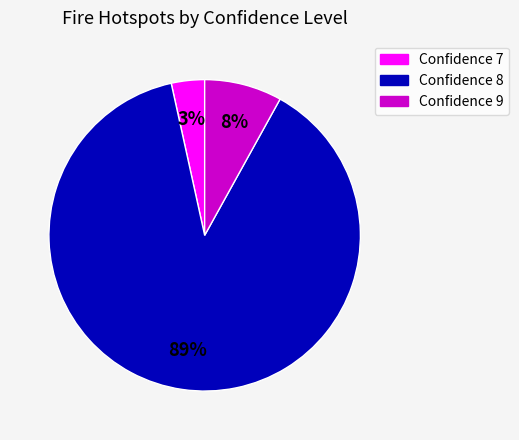

Is there a majority slice in this chart?

Yes